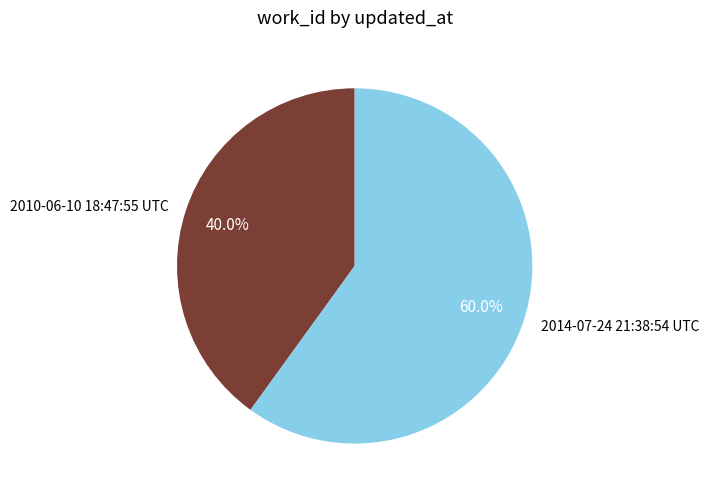

Does 2010-06-10 18:47:55 UTC represent more than half of the total?

No